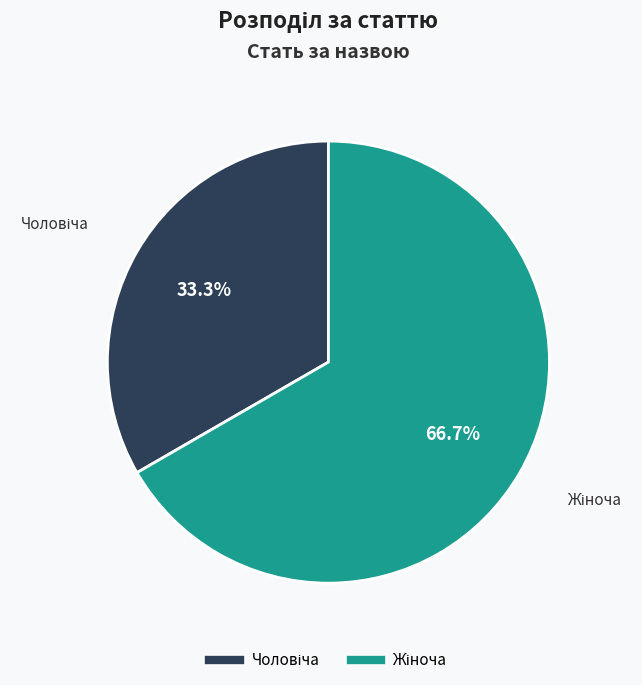

Is there a majority slice in this chart?

Yes